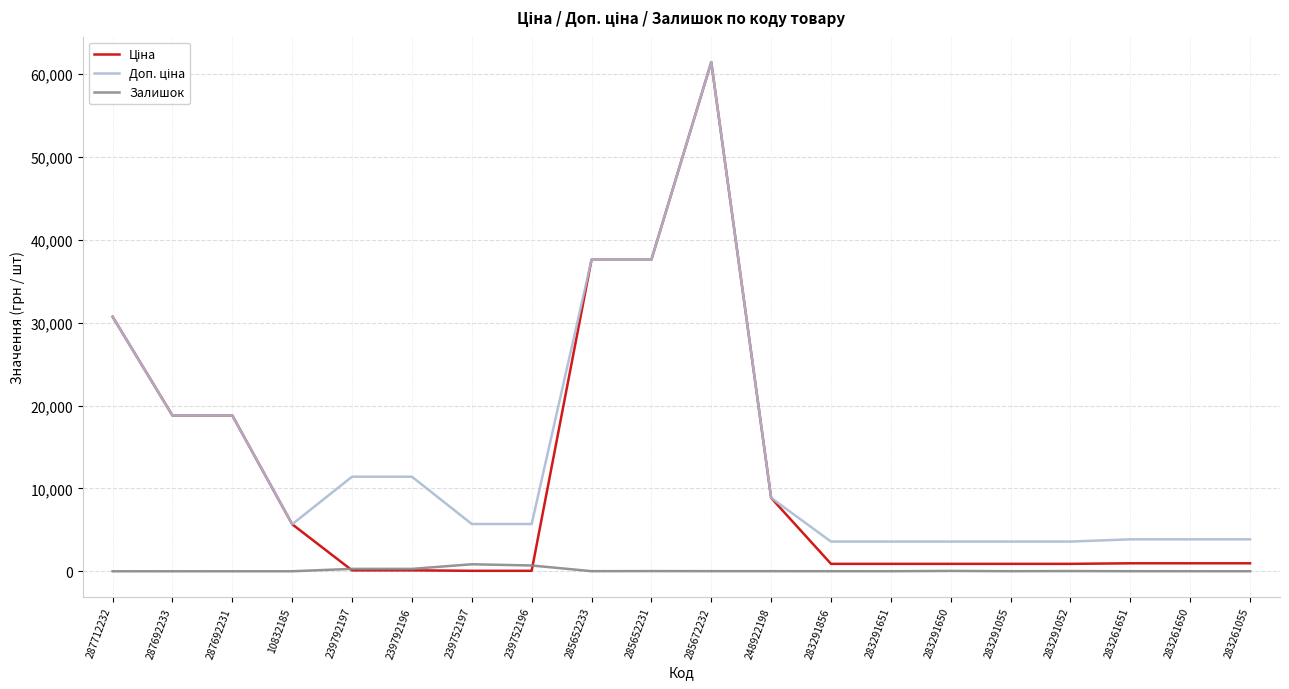

At which category is the sum across all series the highest?

285672232